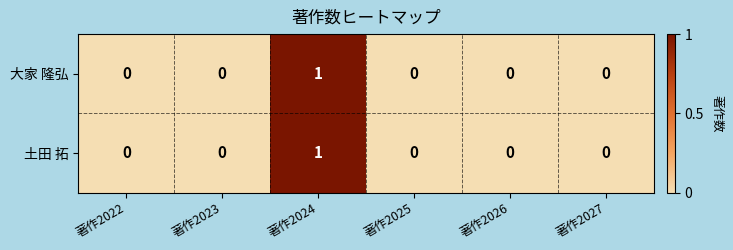

How many distinct data groups are displayed?

2